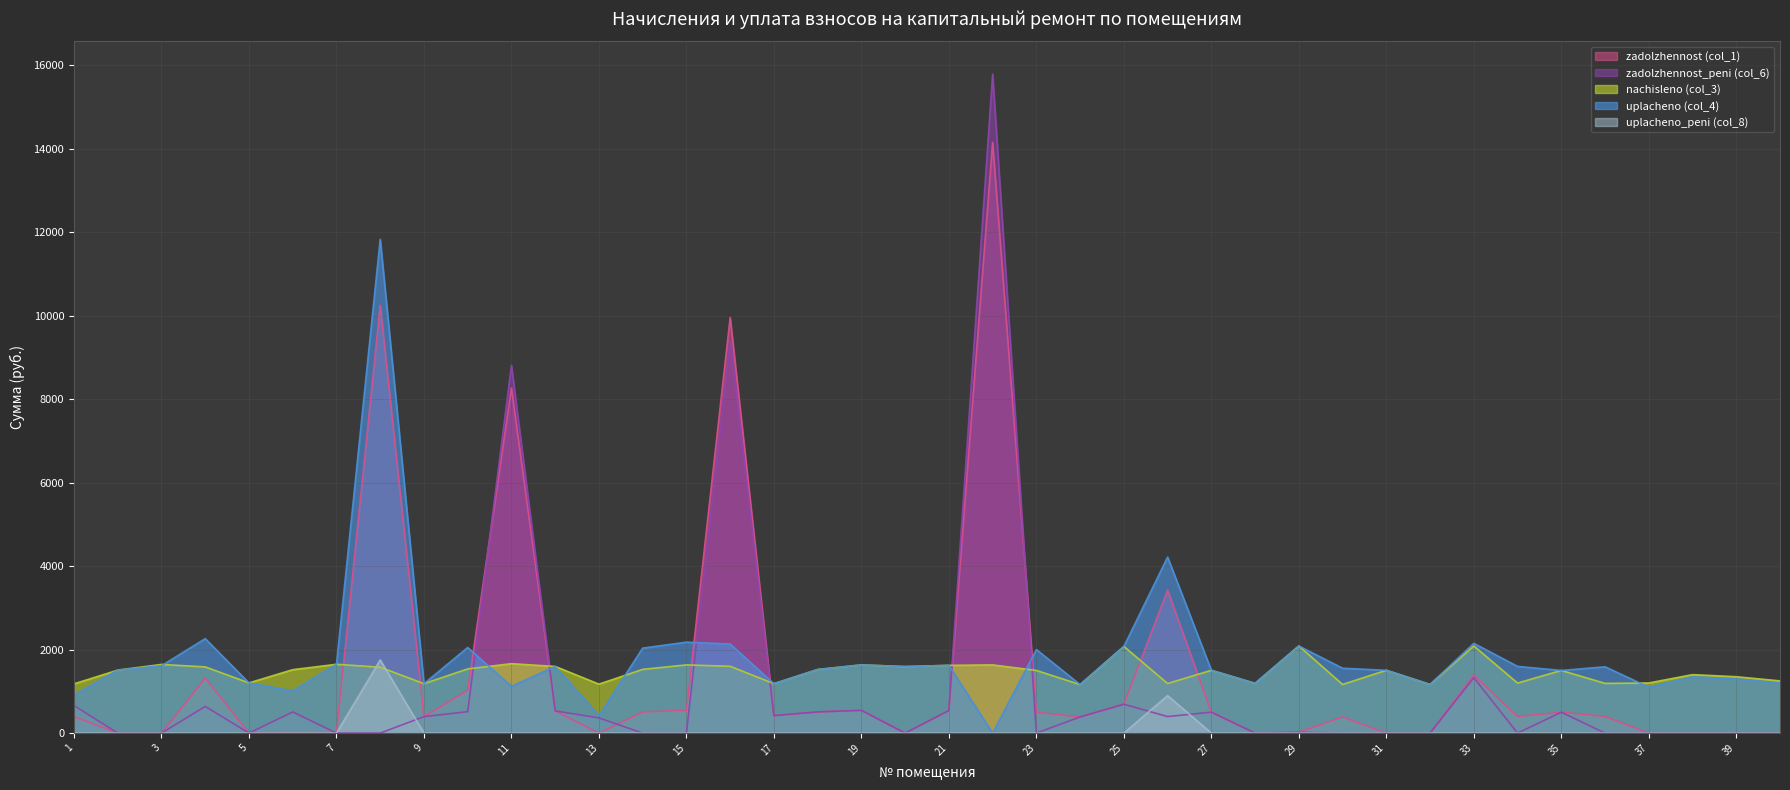

True or false: uplacheno_peni (col_8) and zadolzhennost (col_1) intersect in this chart.

False